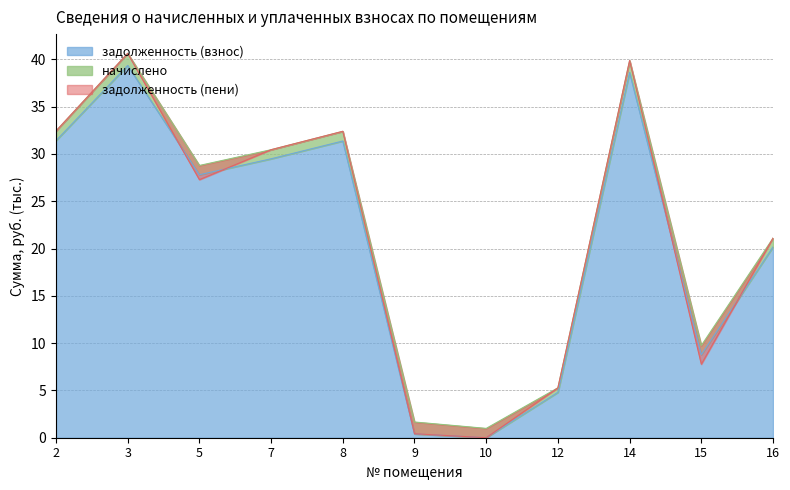

What is the maximum value for задолженность (пени)?

40.6